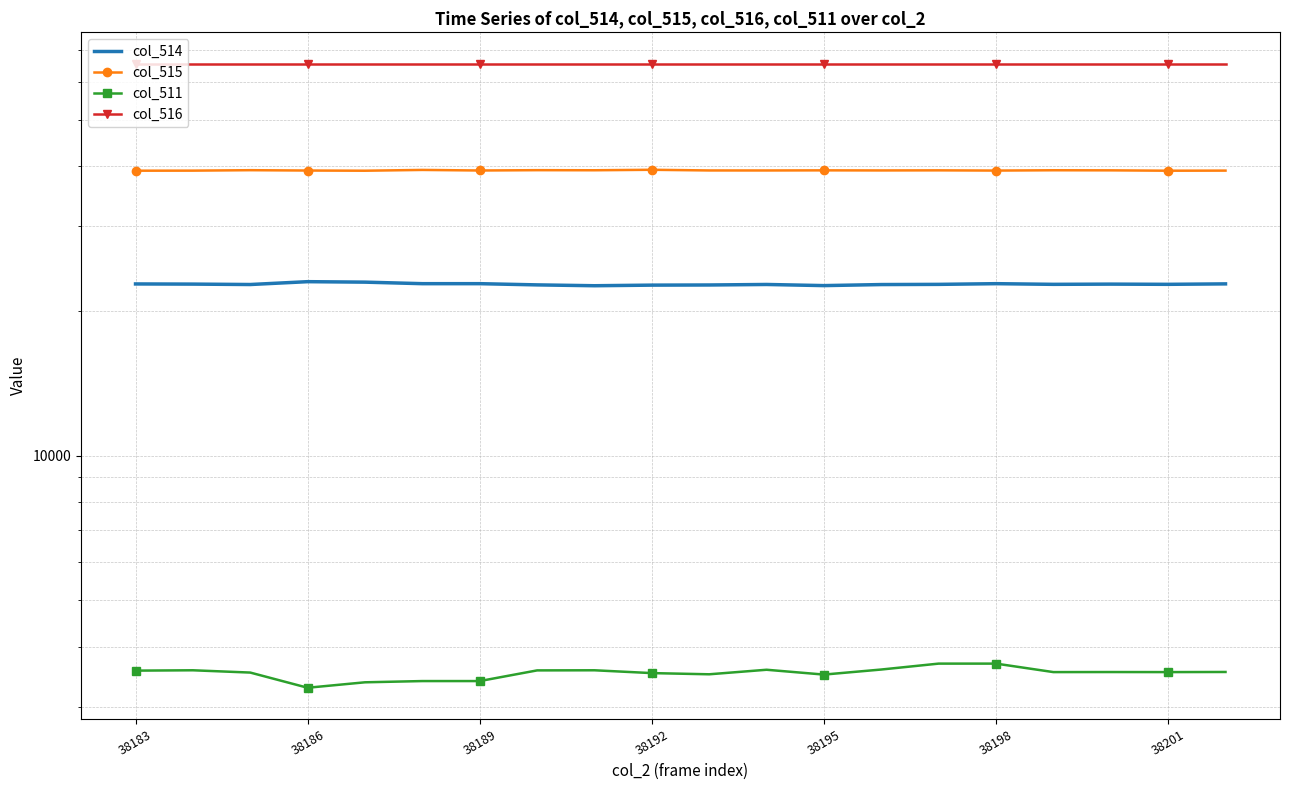

What is the difference between the highest and lowest values at 16?

61996